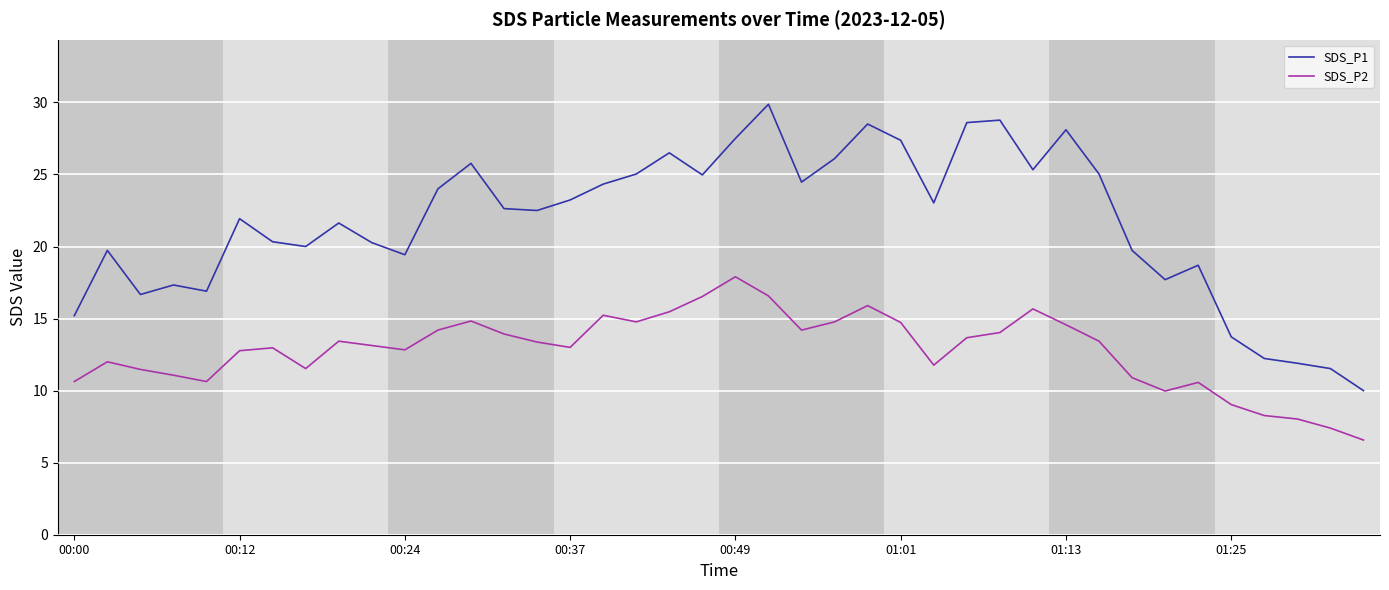

What is the smallest value displayed?

6.6